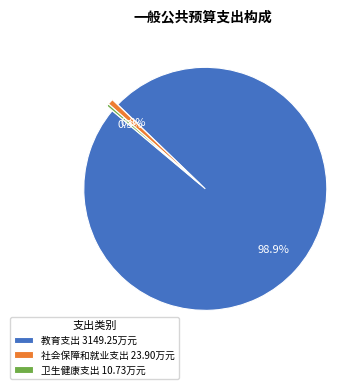

True or false: 卫生健康支出 accounts for 0% of the total.

True